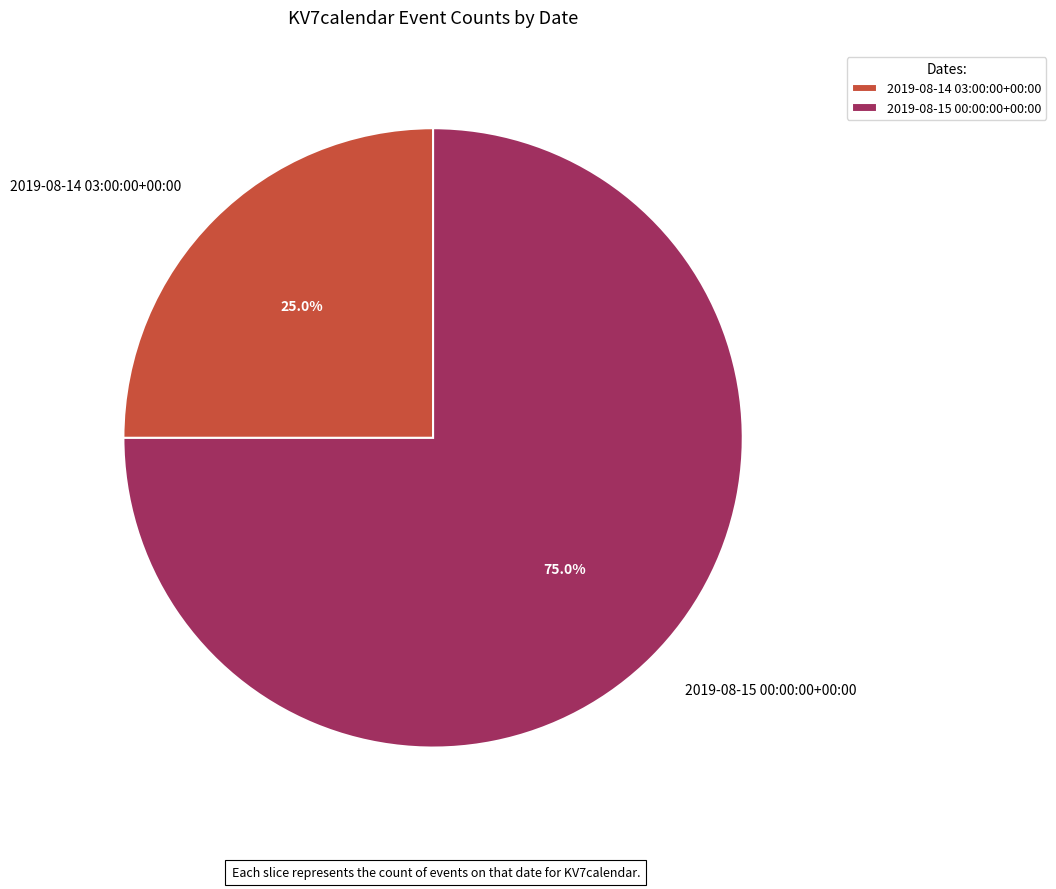

What is the ratio of the value at 2019-08-14 03:00:00+00:00 to the value at 2019-08-15 00:00:00+00:00?

0.3